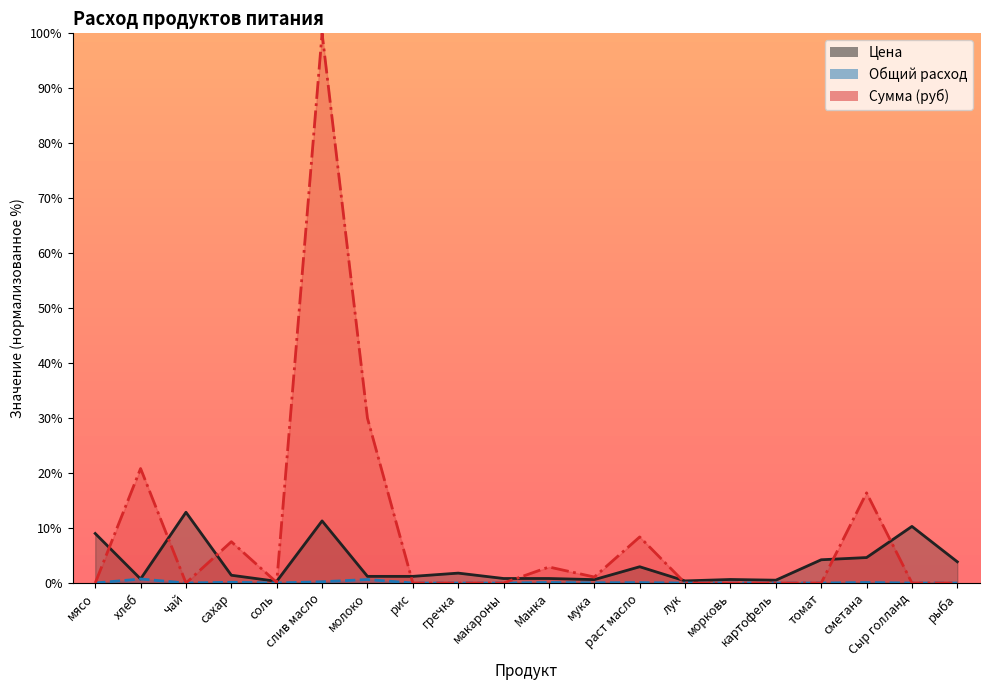

What is the maximum value for Сумма (руб)?

100.0